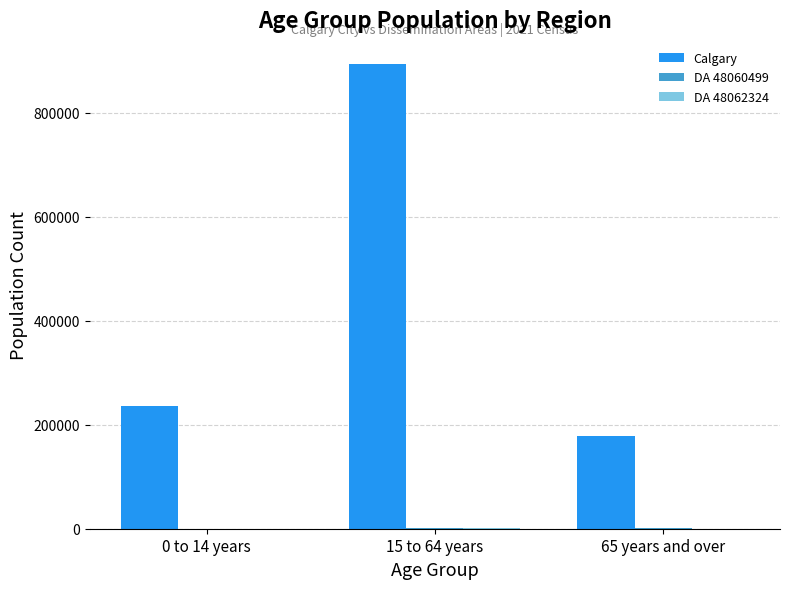

The value of Calgary at 0 to 14 years is 95718. True or false?

False